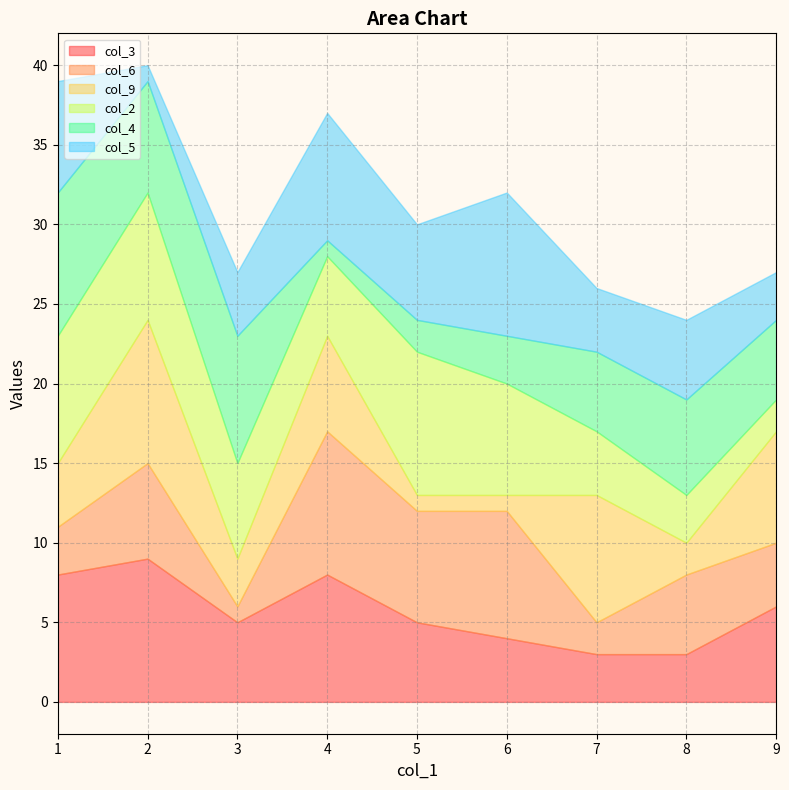

Rank the series by their maximum value, from highest to lowest.

col_3, col_6, col_9, col_2, col_4, col_5